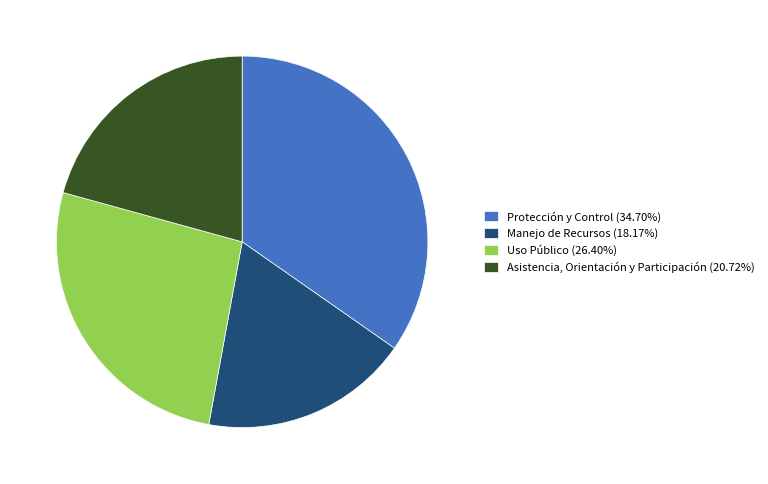

How many slices are in this pie chart?

4